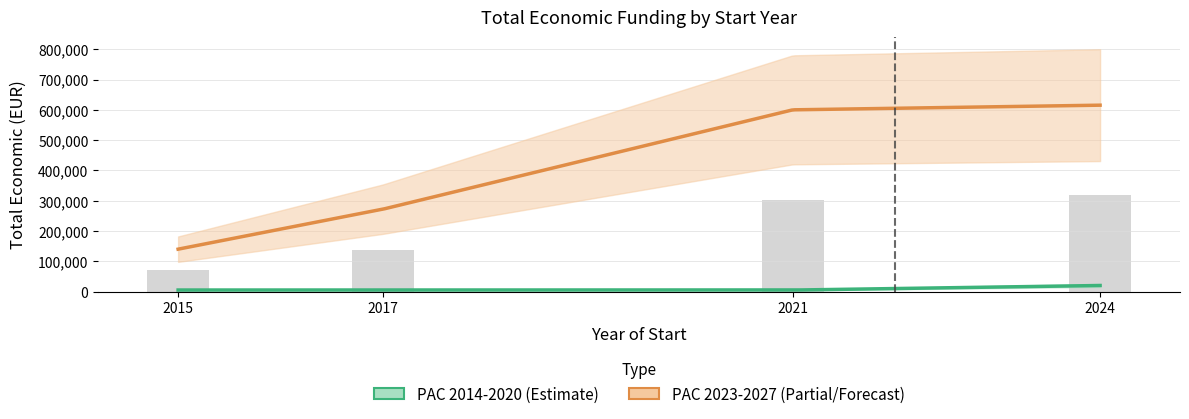

At which label does the data first exceed 302413?

2024